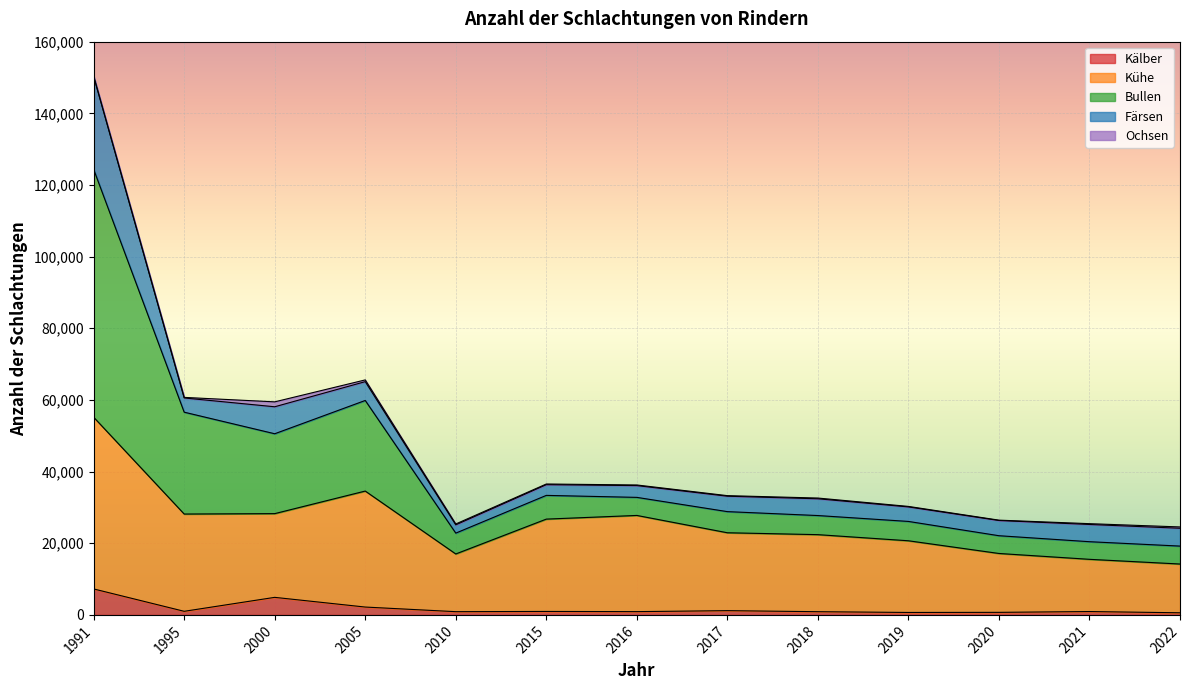

Is the value of Kälber at 2020 greater than the value of Kühe at 2019?

No